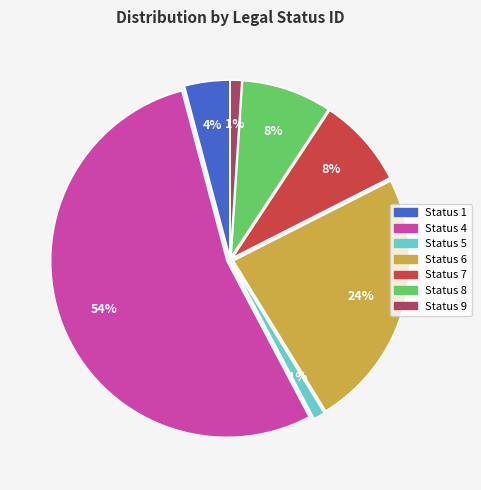

Is there a majority slice in this chart?

Yes